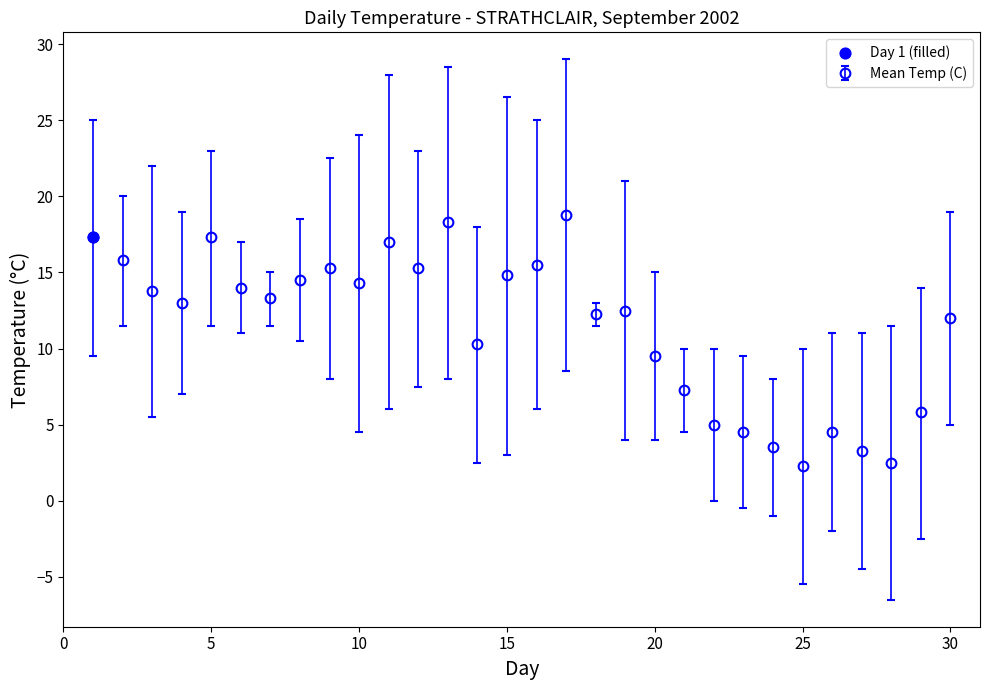

What is the average value?

11.5